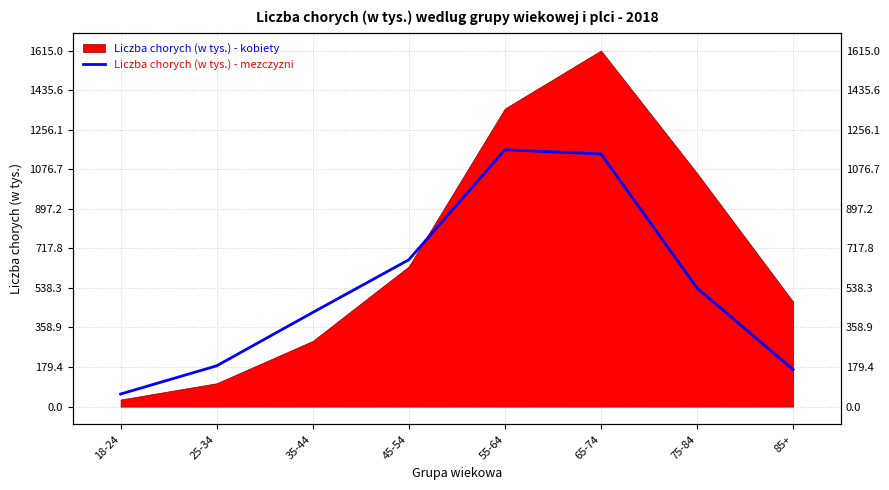

What is the sum of all values?

4352